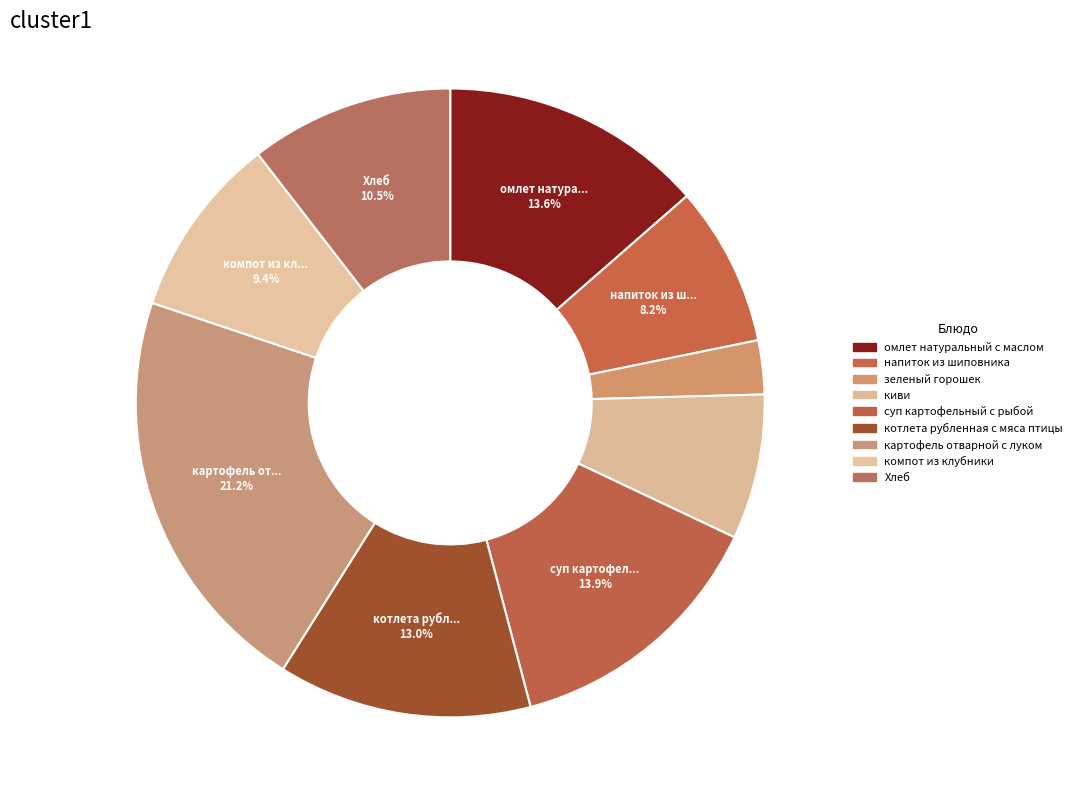

How many slices are in this pie chart?

9